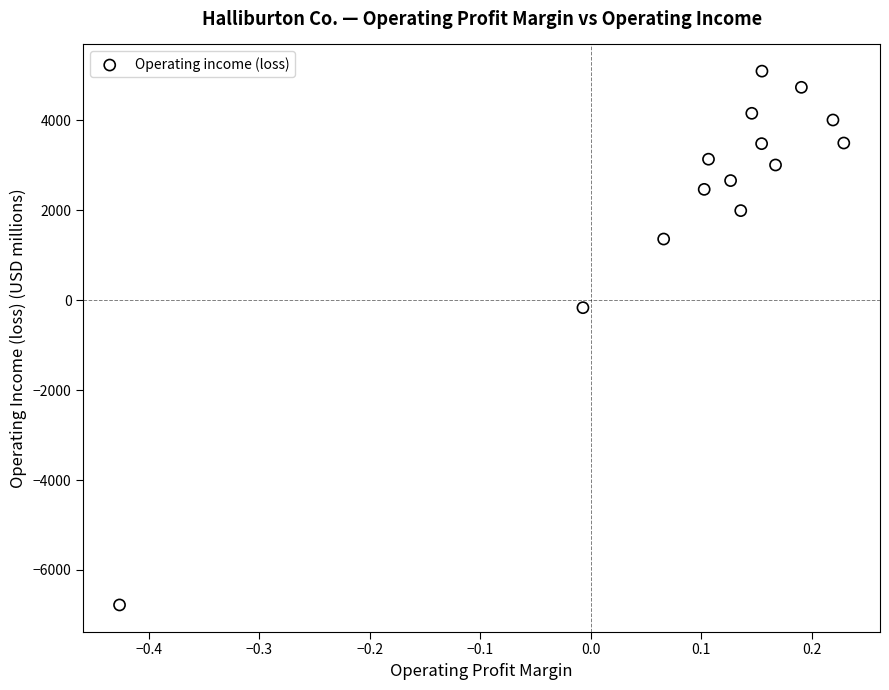

What is the range of Y values (max minus min)?

11875